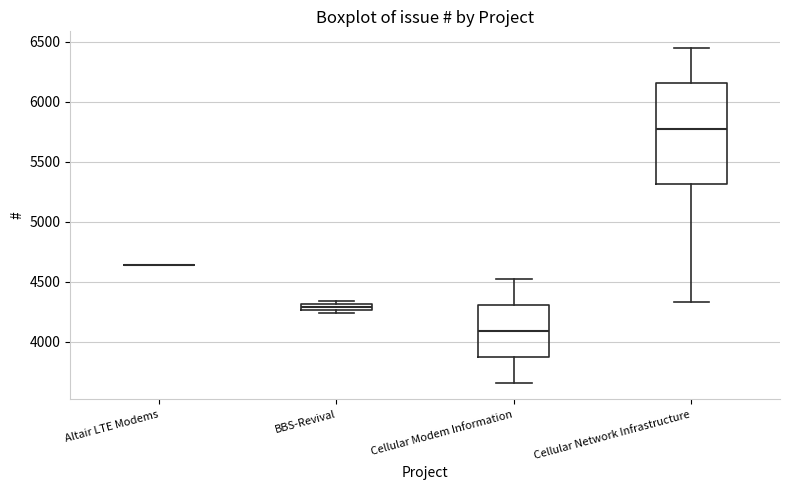

Where is the upper edge of the box for BBS-Revival on the y-axis? The values are not printed on the chart, so give them approximately, as read against the axis.

4300